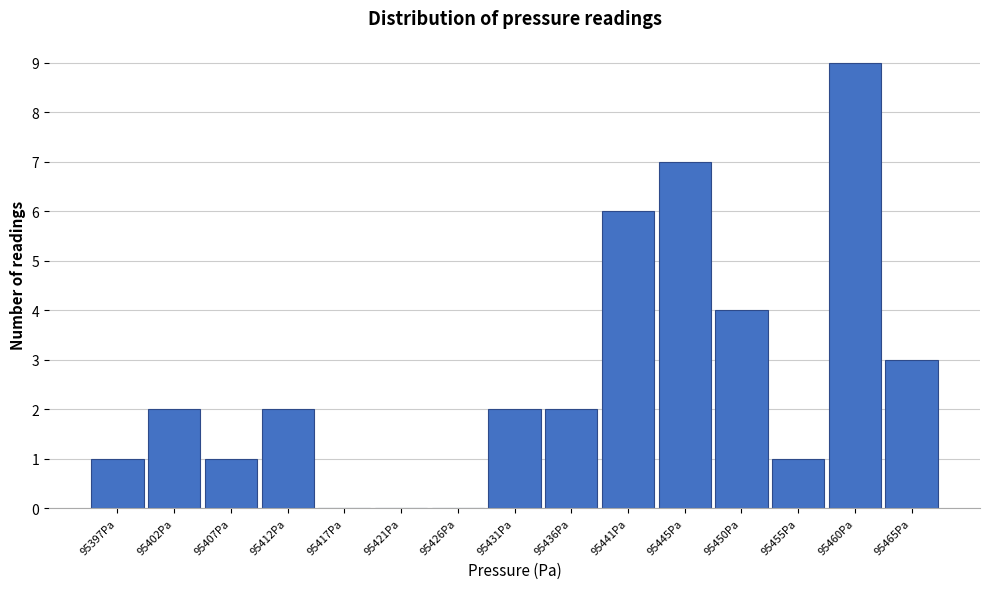

Reading left to right, extract all data points from this chart.

95397Pa=1	95402Pa=2	95407Pa=1	95412Pa=2	95417Pa=0	95421Pa=0	95426Pa=0	95431Pa=2	95436Pa=2	95441Pa=6	95445Pa=7	95450Pa=4	95455Pa=1	95460Pa=9	95465Pa=3